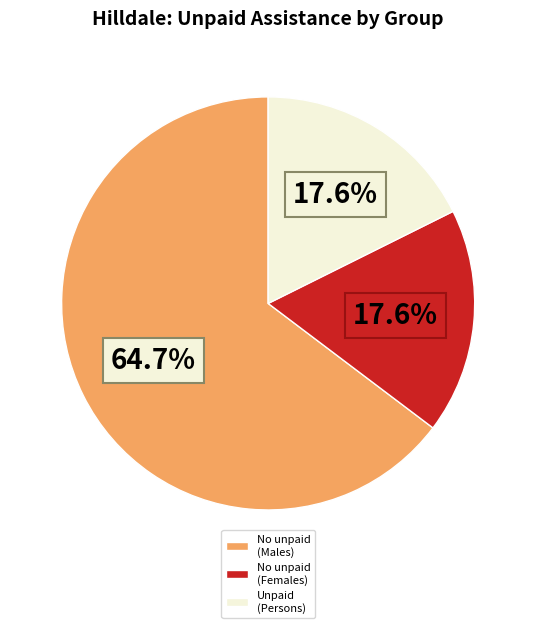

Count the number of slices in the pie.

3